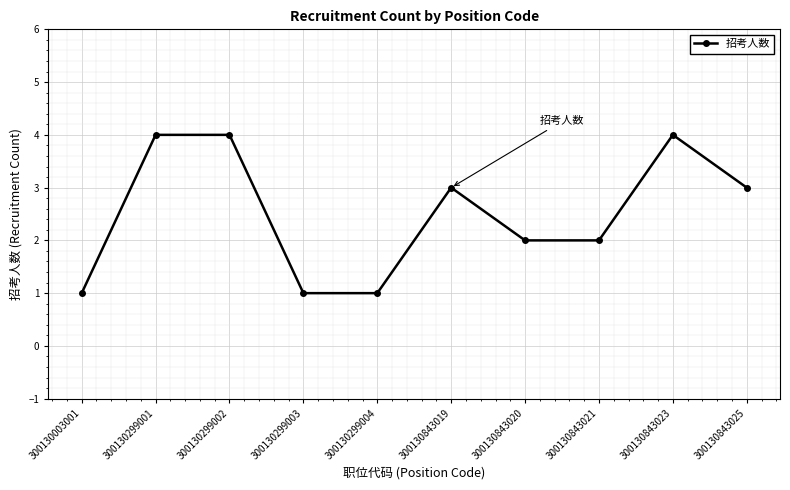

True or false: the data shows 1 at 300130003001.

True